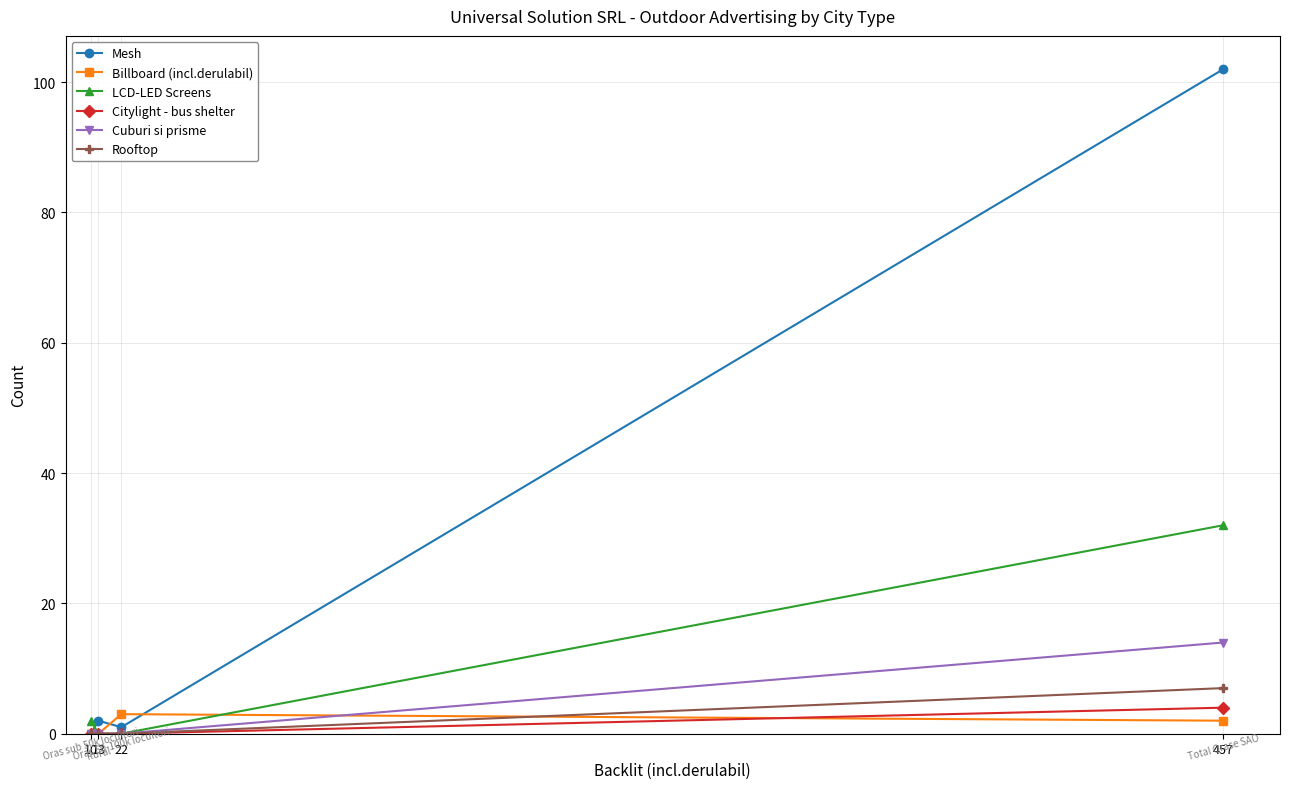

True or false: Mesh has more than 2 interior local peaks.

False